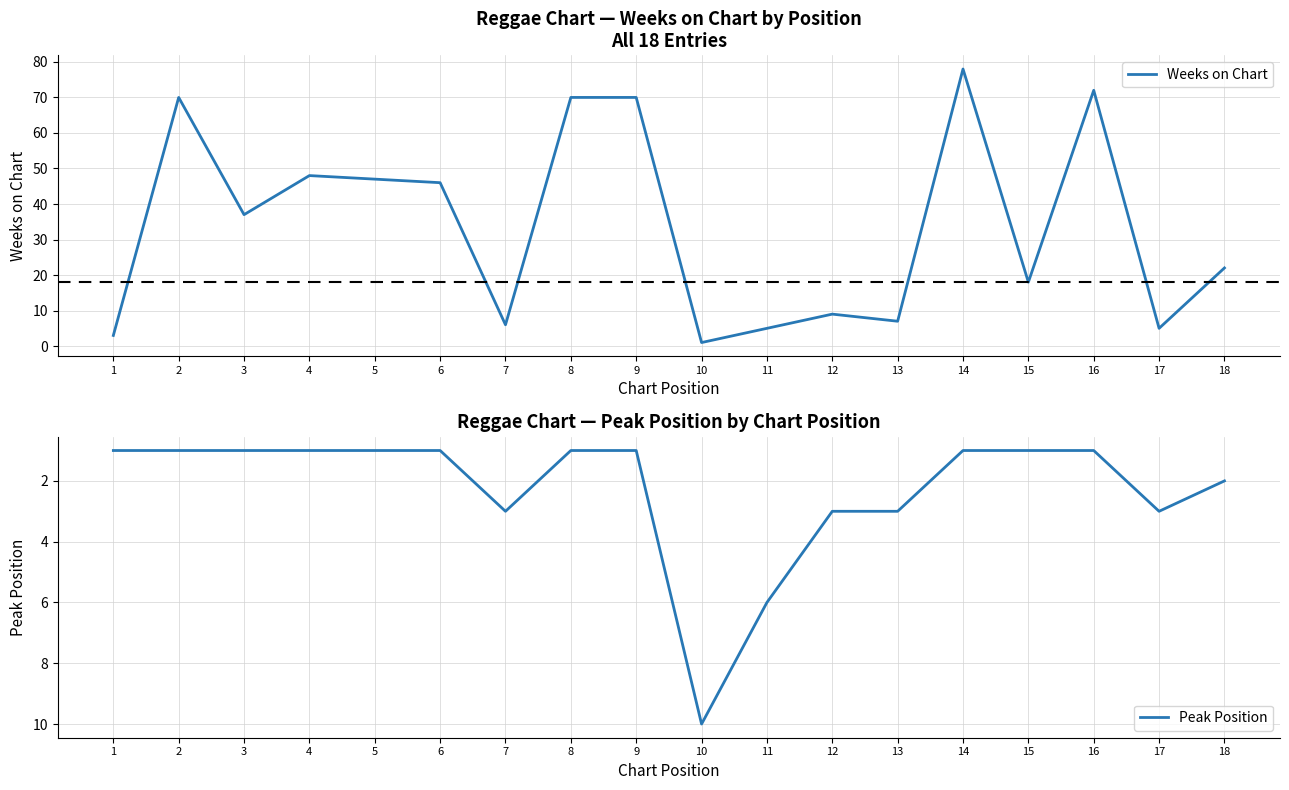

The Peak Position series shows 3 at 17. True or false?

True